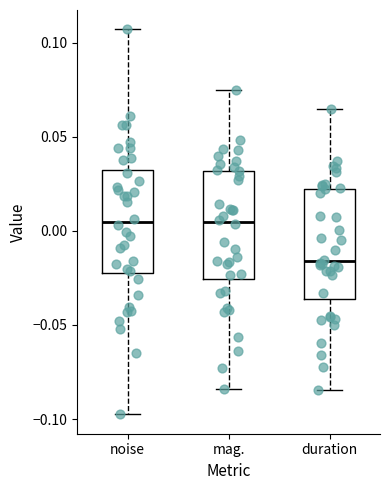

Reading left to right, read every box against the y-axis: the position of its median line, the range the box covers, and the ends of its whiskers. The values are not printed on the chart, so give them approximately, as read against the axis.

noise: median 0.005, box -0.020 to 0.030, whiskers -0.100 to 0.105
mag.: median 0.005, box -0.025 to 0.030, whiskers -0.085 to 0.075
duration: median -0.015, box -0.035 to 0.020, whiskers -0.085 to 0.065